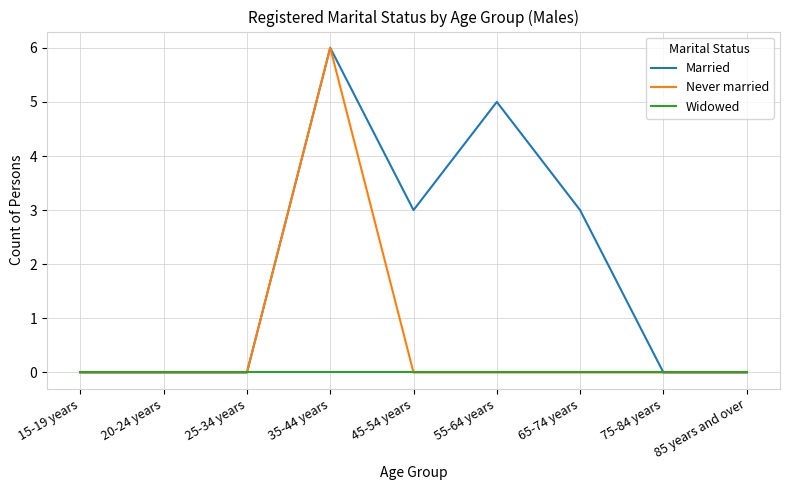

Between 20-24 years and 45-54 years, which series saw the biggest shift?

Married